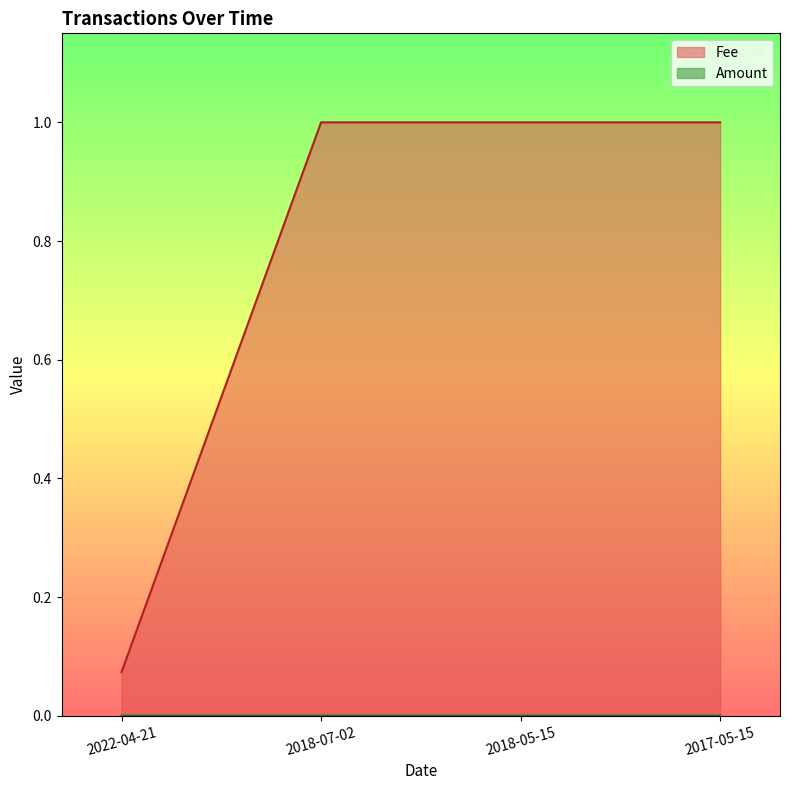

Rank the series at 2018-05-15 from highest to lowest value.

Fee, Amount